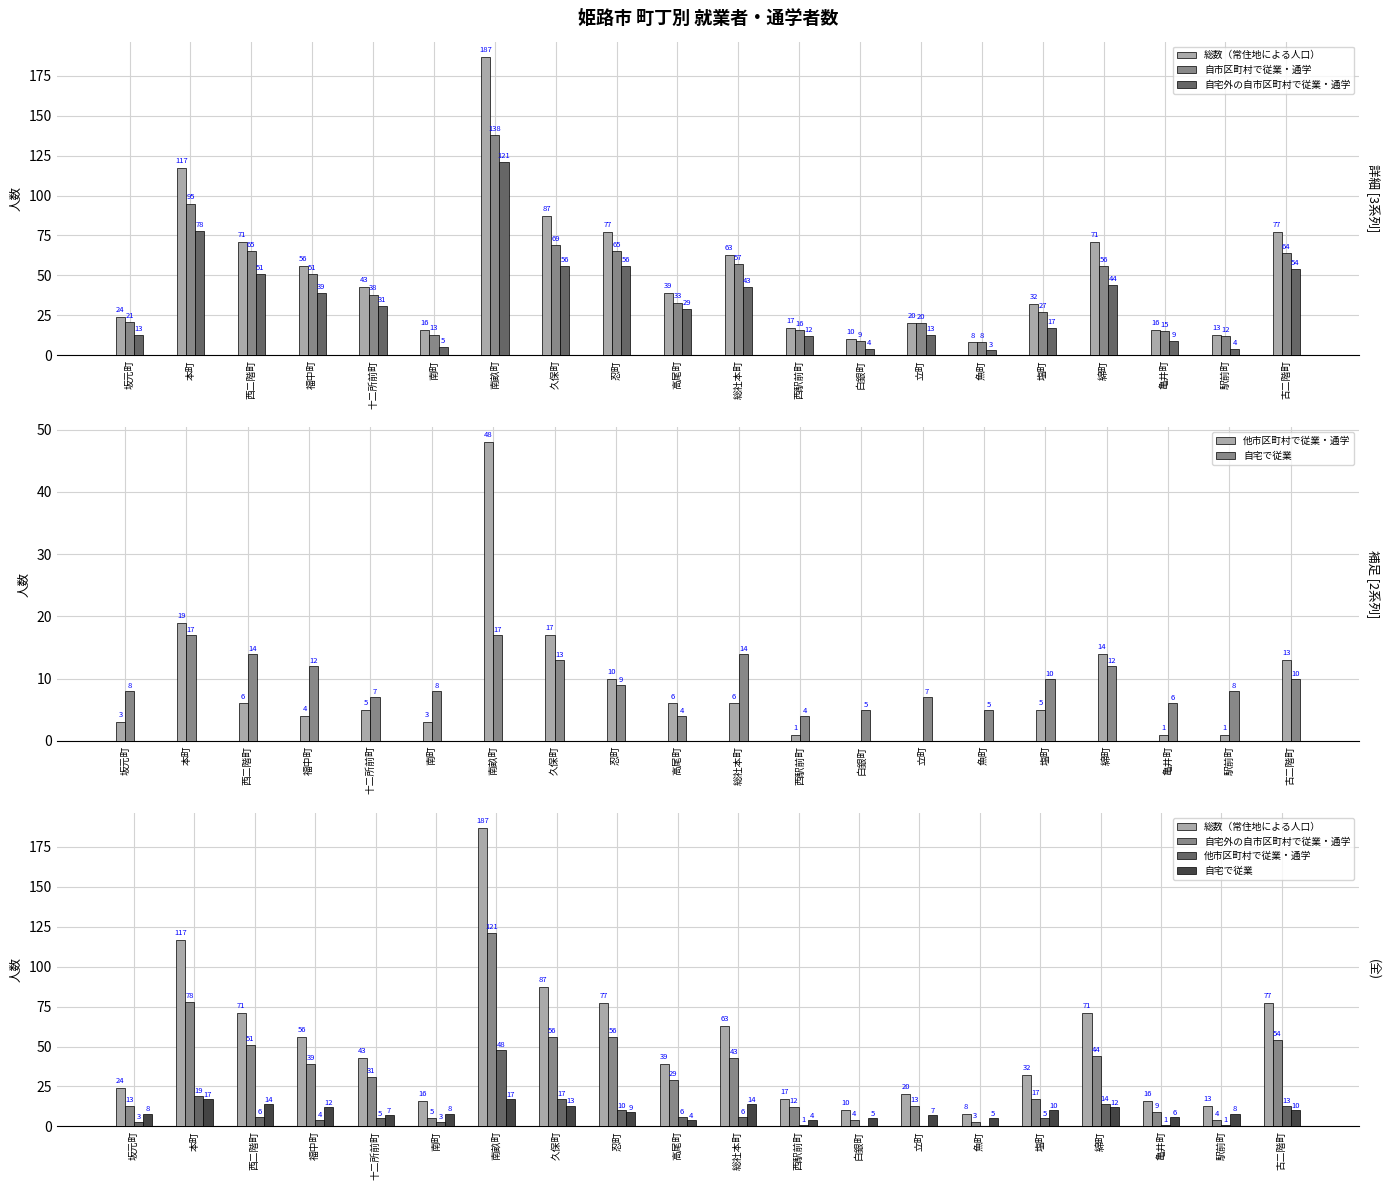

What position from the right is 福中町?

17